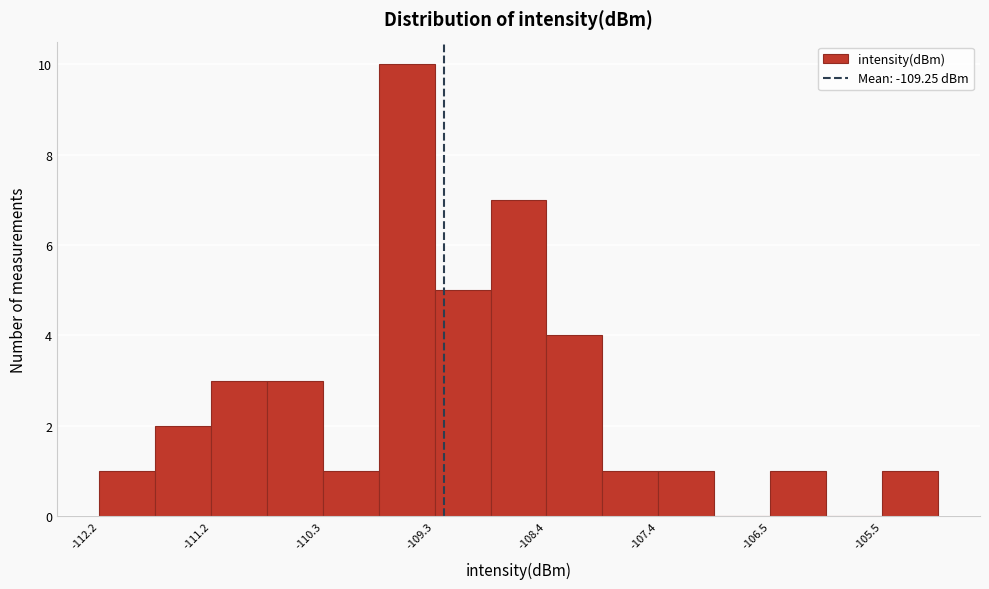

Reading left to right, transcribe this chart: for each bar, give the range it covers on the x-axis and its height. Neither the bar edges nor the heights are printed on the chart, so give them approximately, as read against the axes.

-112.2 to -111.7: 1
-111.7 to -111.2: 2
-111.2 to -110.8: 3
-110.8 to -110.3: 3
-110.3 to -109.8: 1
-109.8 to -109.3: 10
-109.3 to -108.9: 5
-108.9 to -108.4: 7
-108.4 to -107.9: 4
-107.9 to -107.4: 1
-107.4 to -106.9: 1
-106.9 to -106.5: 0
-106.5 to -106.0: 1
-106.0 to -105.5: 0
-105.5 to -105.0: 1